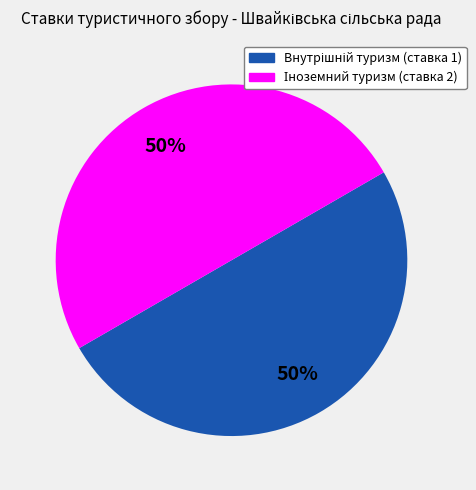

How many slices are in this pie chart?

2